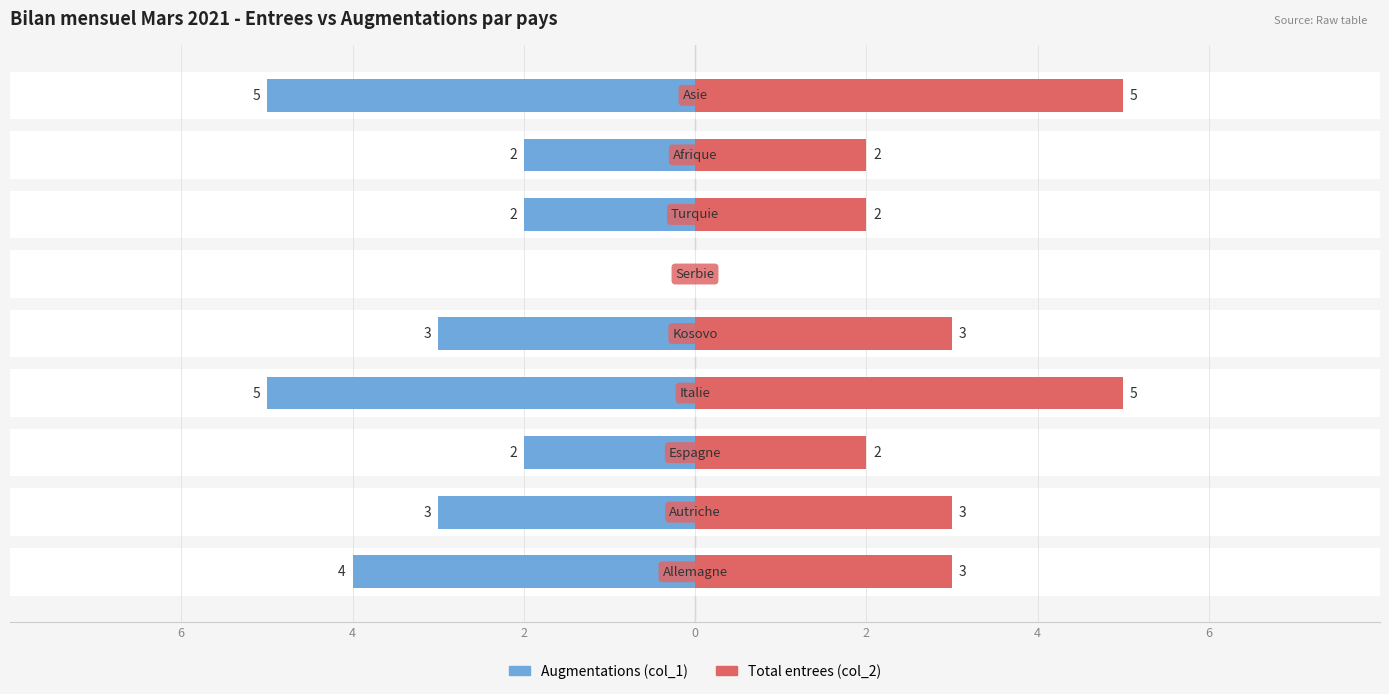

What is the smallest value displayed?

-5